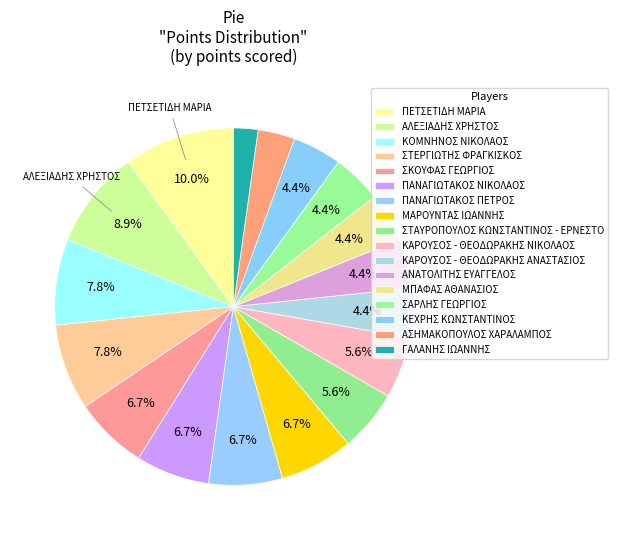

What percentage is the ΜΠΑΦΑΣ ΑΘΑΝΑΣΙΟΣ slice, to the nearest percent?

4%